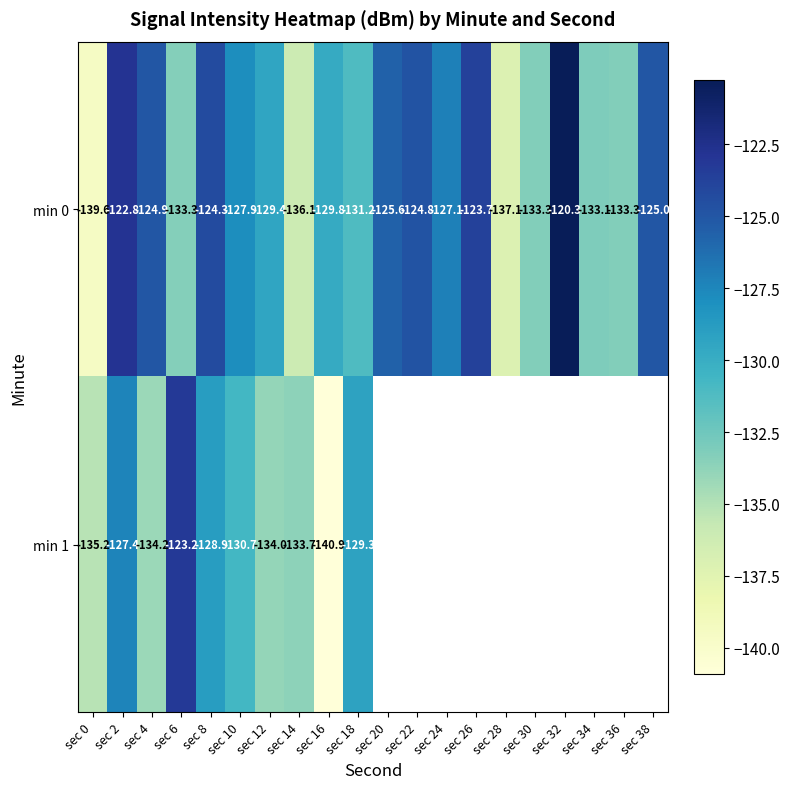

Where is min 1 nearest to the value -132?

sec 10